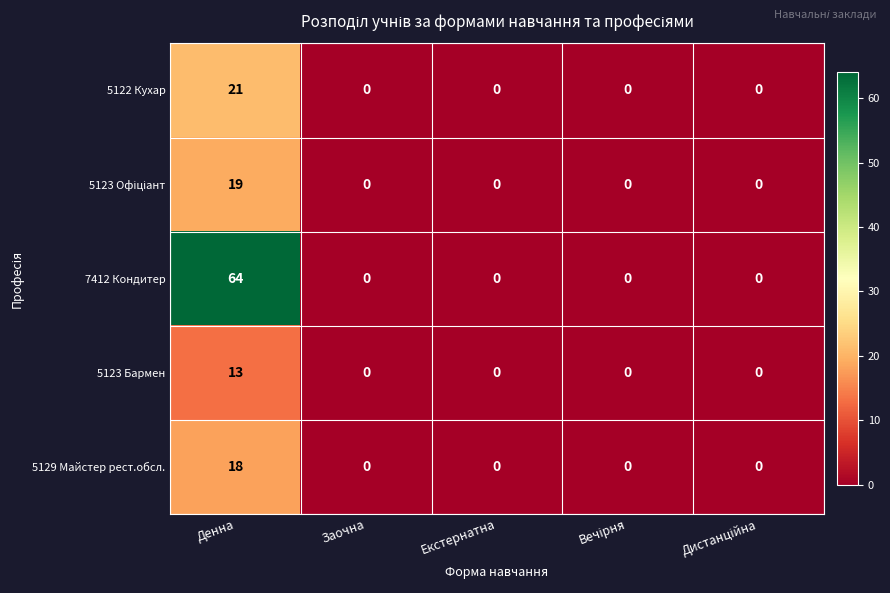

What is the difference between the maximum and minimum values in the 5129 Майстер рест.обсл. series?

18